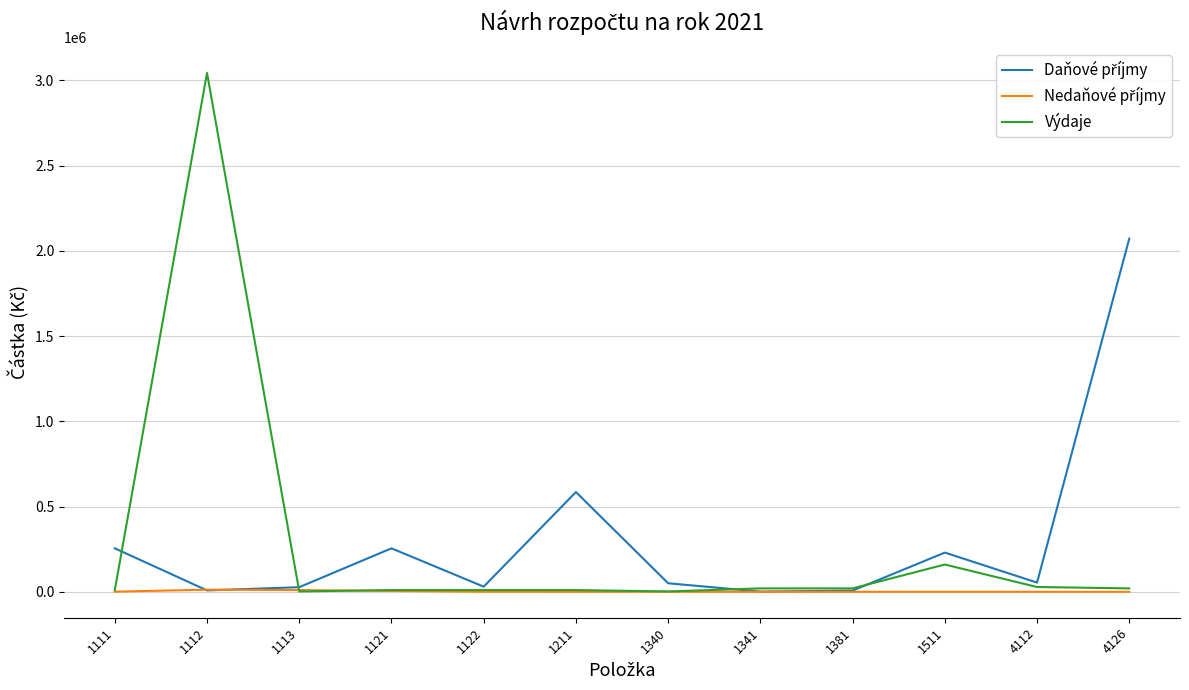

Which series has the widest spread of values?

Výdaje